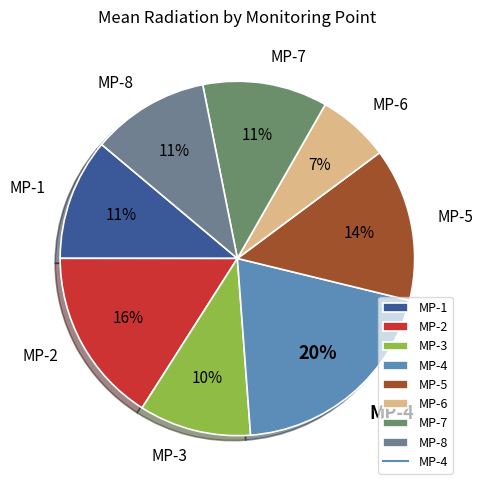

Count the number of slices in the pie.

8